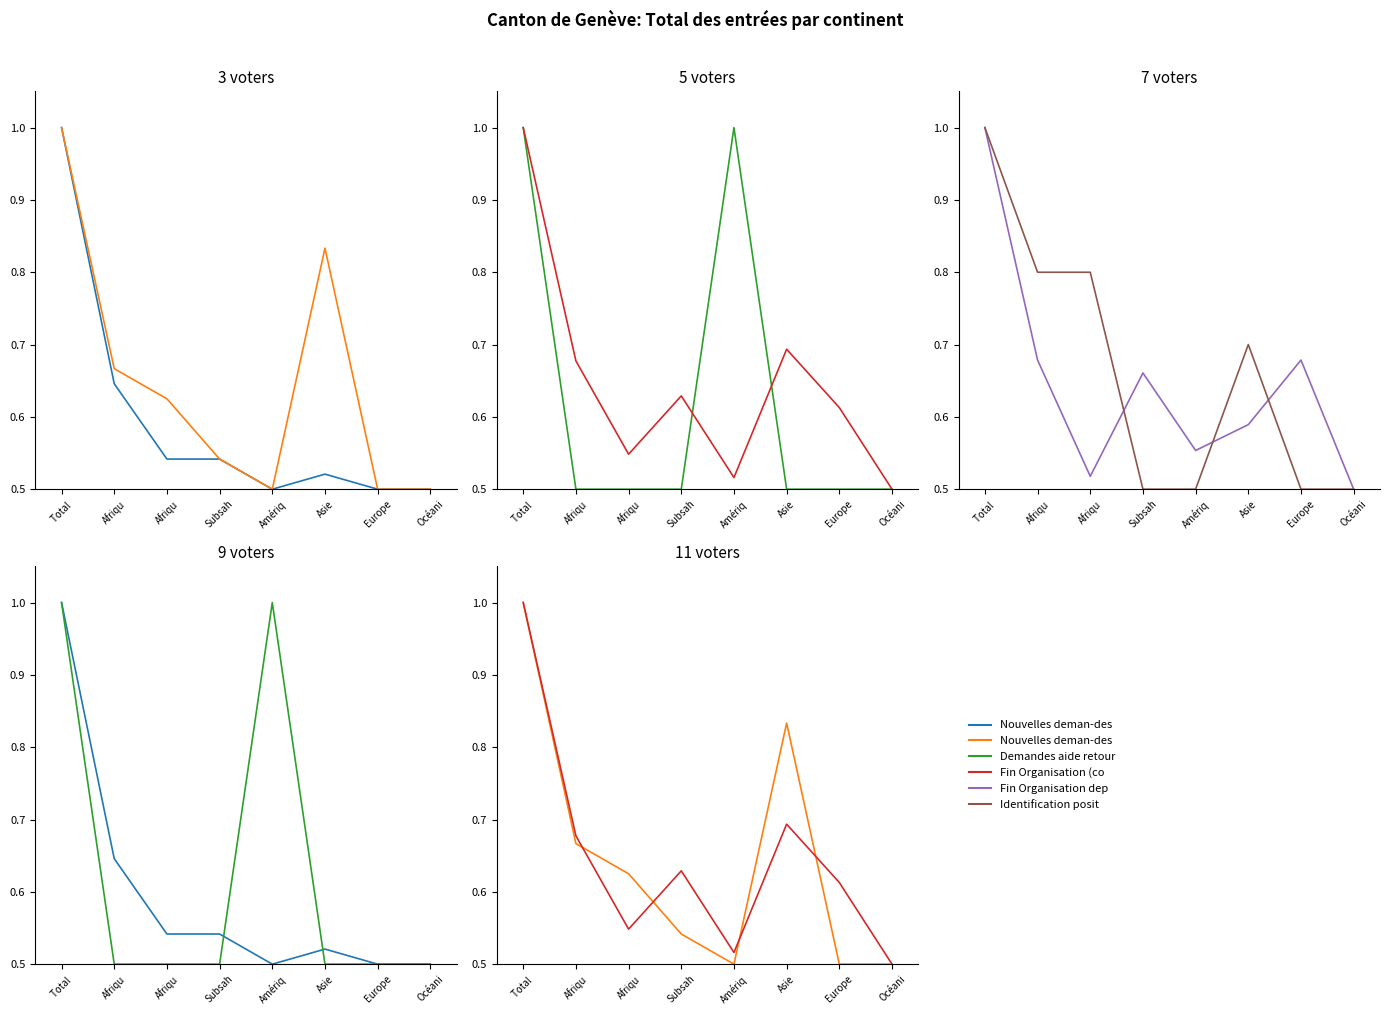

True or false: Nouvelles deman-des ODV (col_5) and Fin Organisation dep (col_16) intersect in this chart.

True